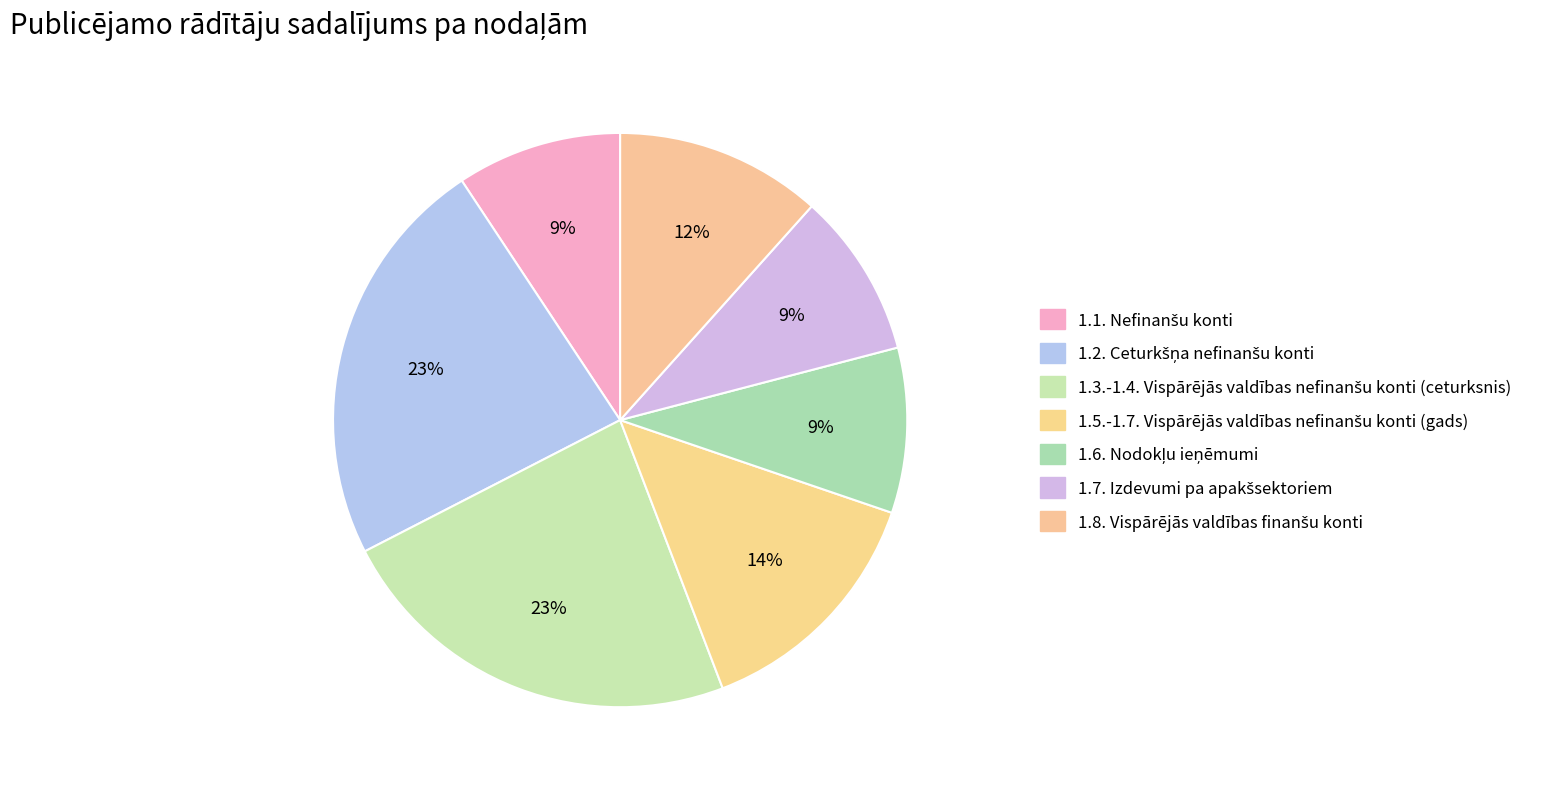

How many slices are in this pie chart?

7